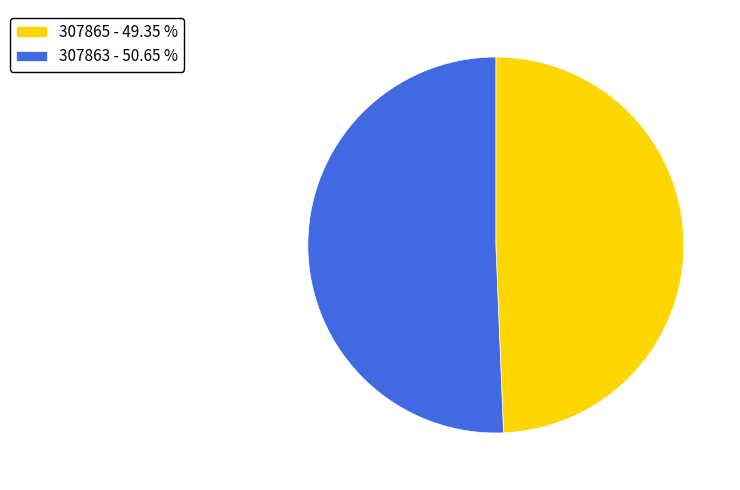

Combined, do 307865 - 49.35 % and 307863 - 50.65 % account for over 50%?

Yes